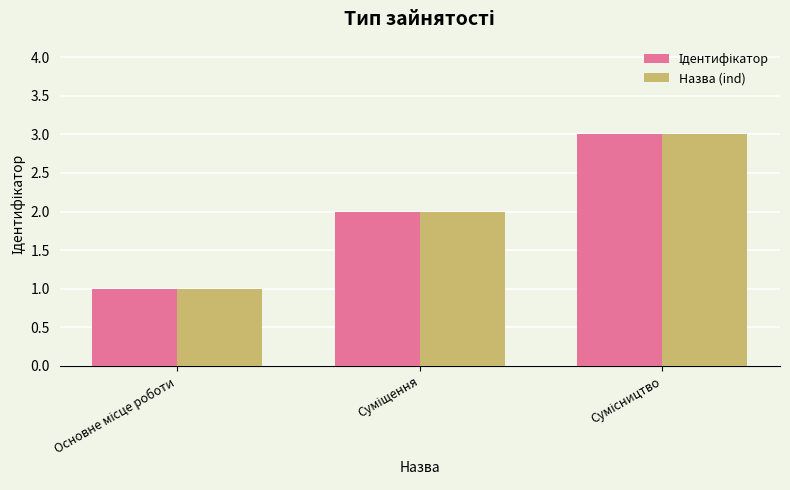

What is the sum of all Назва (ind) values?

6